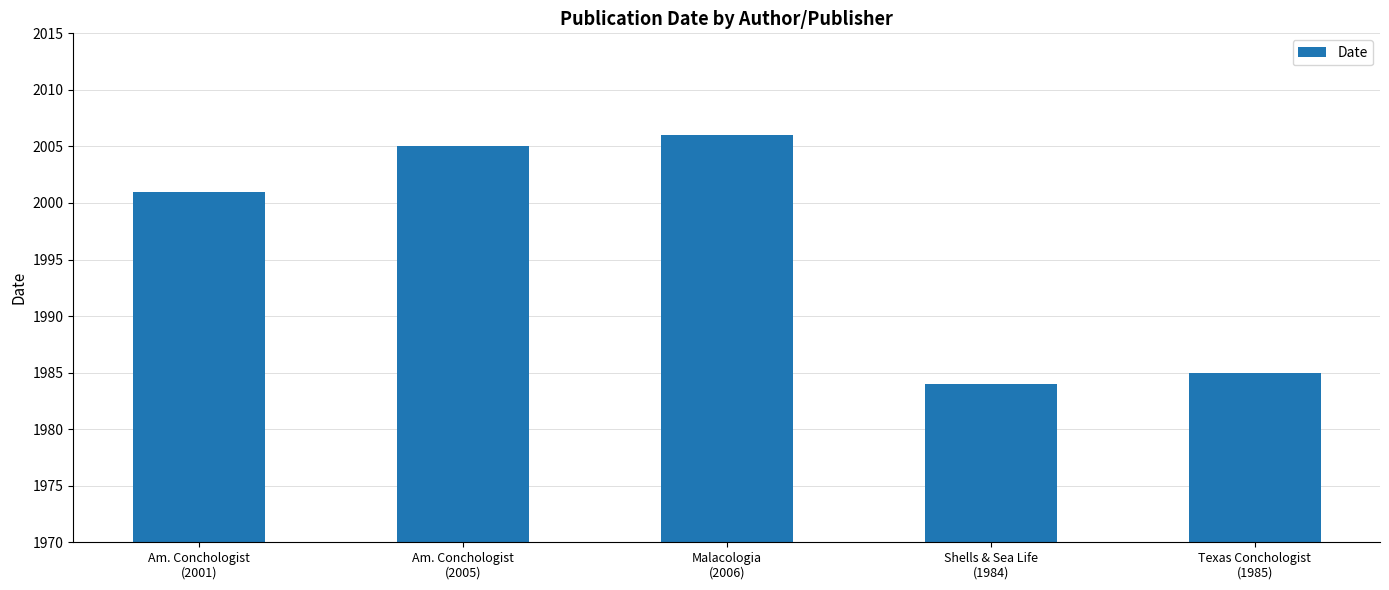

The value at Malacologia
(2006) is 2628. True or false?

False